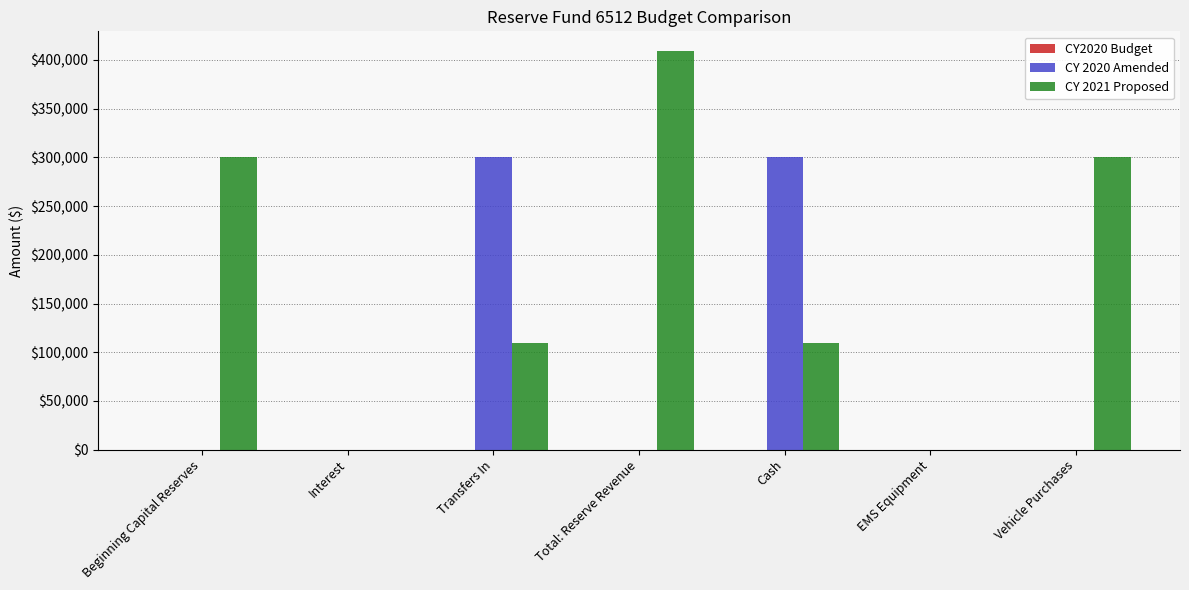

Which series has the largest total across all categories?

CY 2021 Proposed